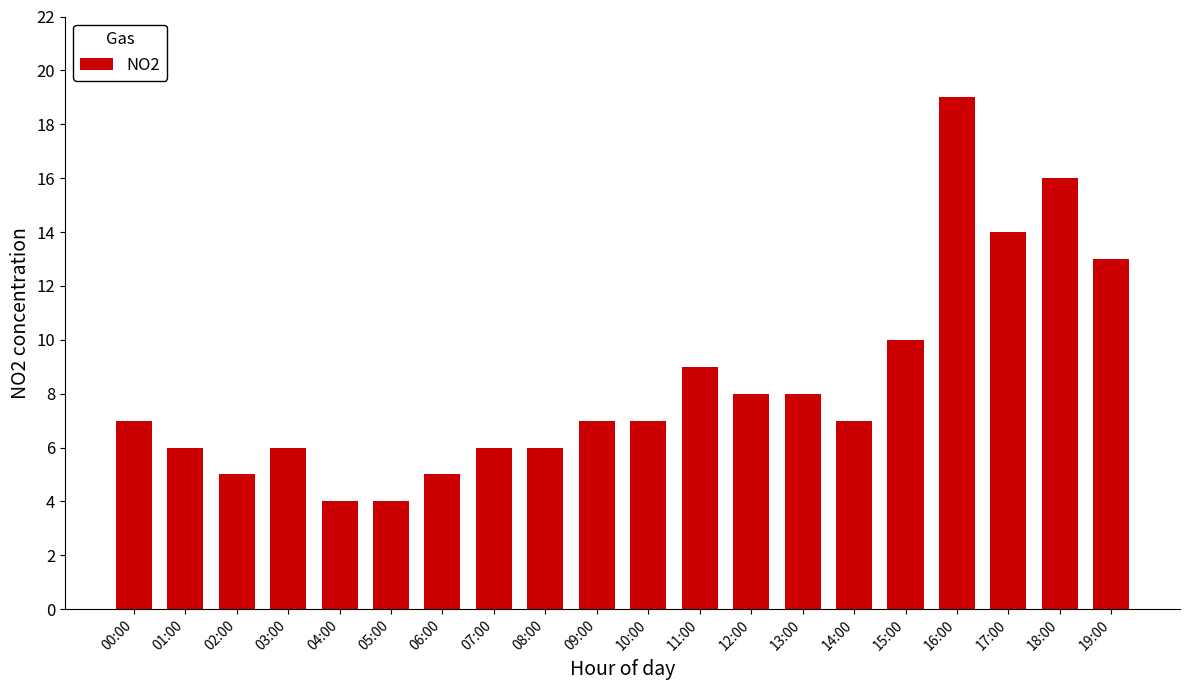

What is the label of the 20th bar from the right?

00:00